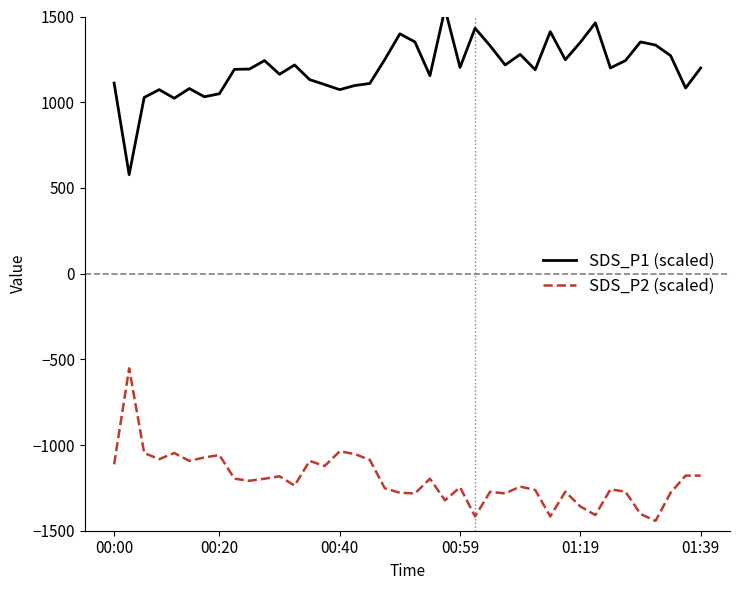

What is the average value of the SDS_P1 (scaled) series?

1200.0